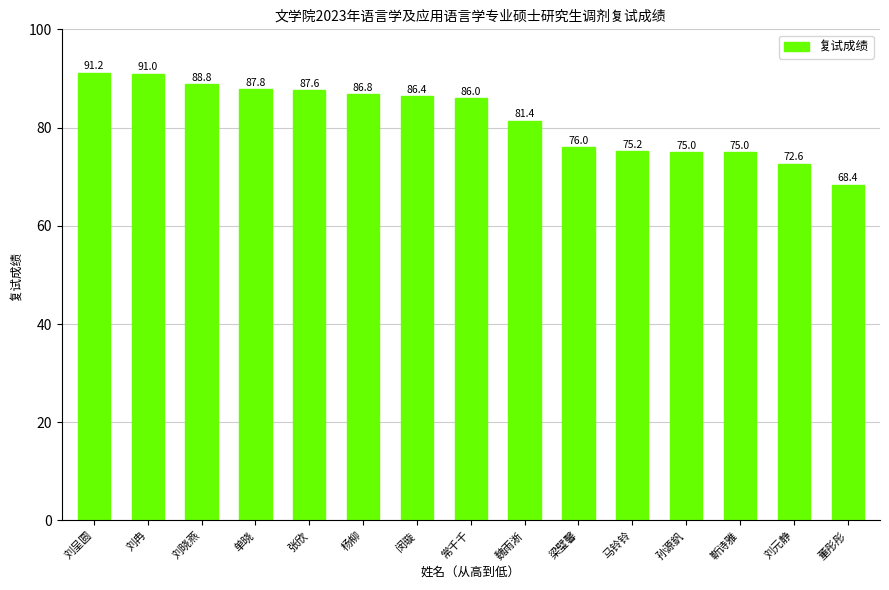

Reading left to right, extract all data points from this chart.

91.2	91.0	88.8	87.8	87.6	86.8	86.4	86.0	81.4	76.0	75.2	75.0	75.0	72.6	68.4